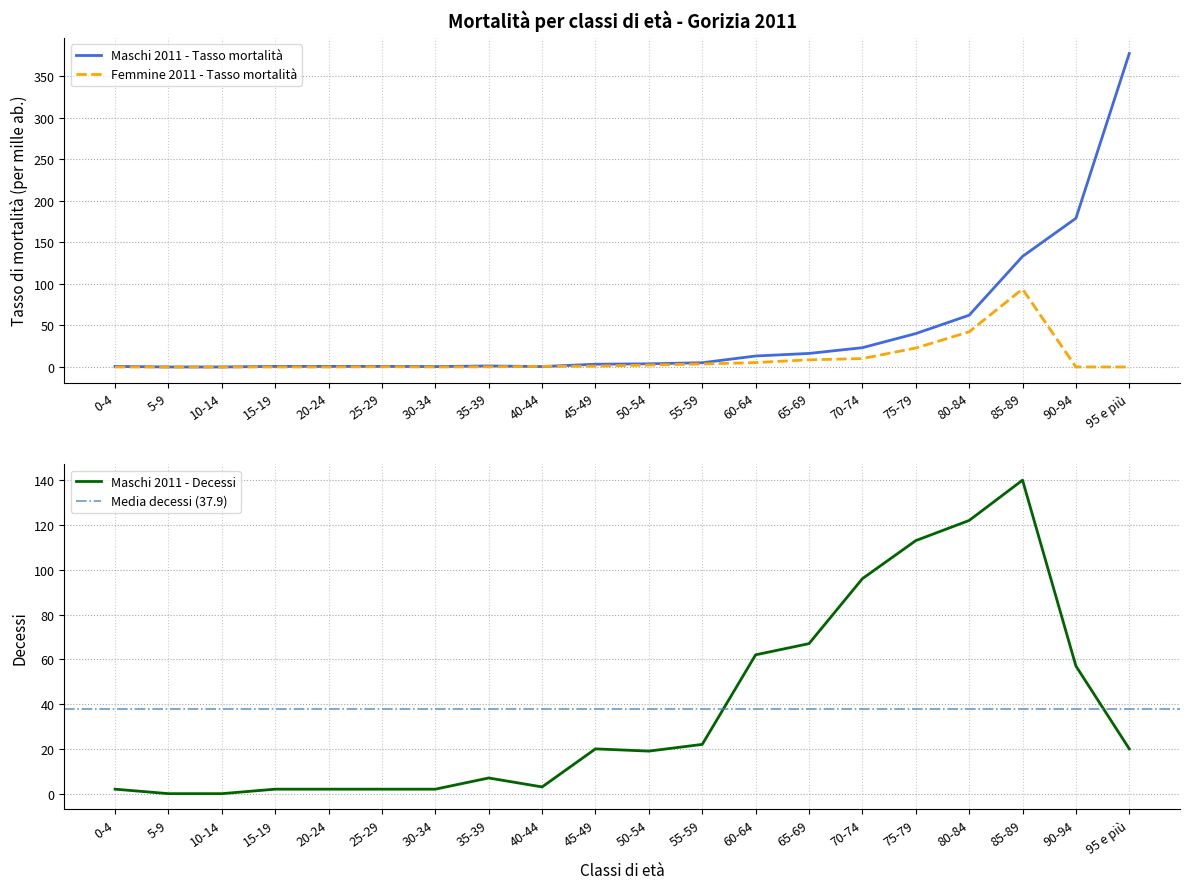

The Maschi 2011 - Decessi series shows 0.0 at 5-9. True or false?

True